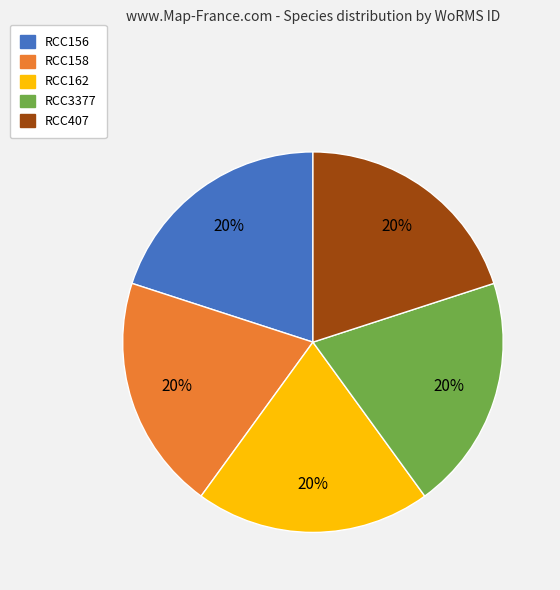

How many slices are in this pie chart?

5